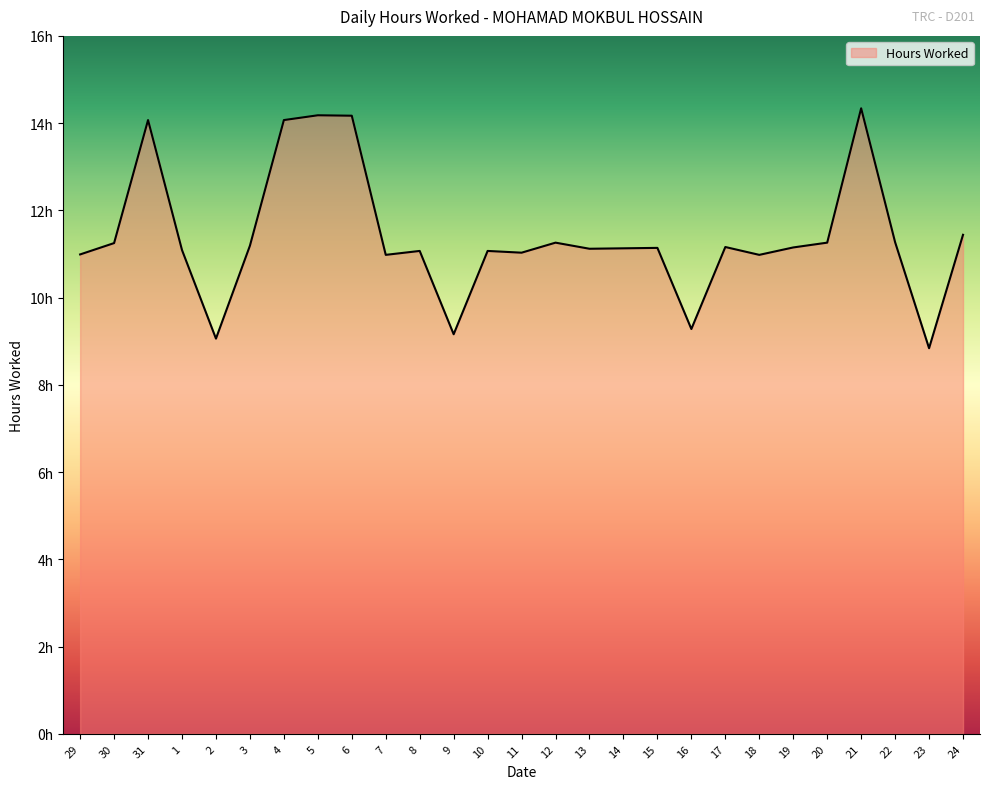

Reading left to right, extract all data points from this chart.

11.0	11.2	14.1	11.1	9.1	11.2	14.1	14.2	14.2	11.0	11.1	9.2	11.1	11.0	11.3	11.1	11.1	11.1	9.3	11.2	11.0	11.2	11.3	14.3	11.3	8.8	11.4